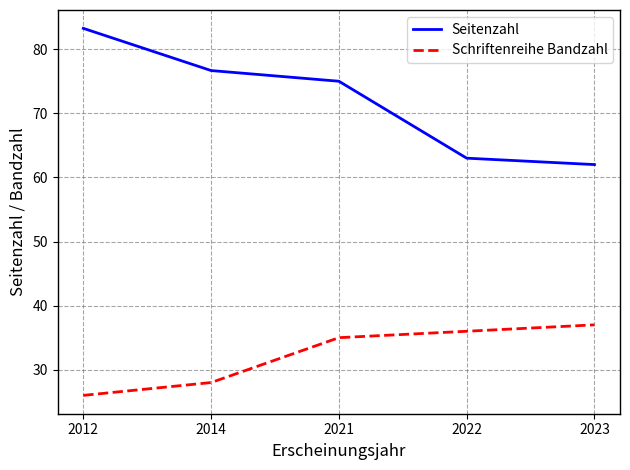

What is the total value across all series at 2022?

99.0